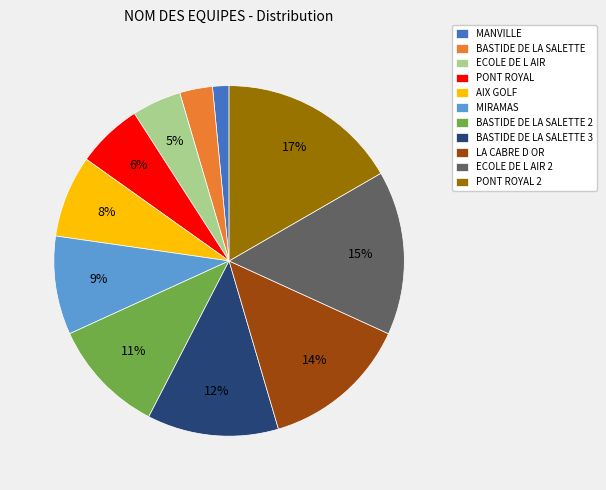

True or false: BASTIDE DE LA SALETTE accounts for 13% of the total.

False